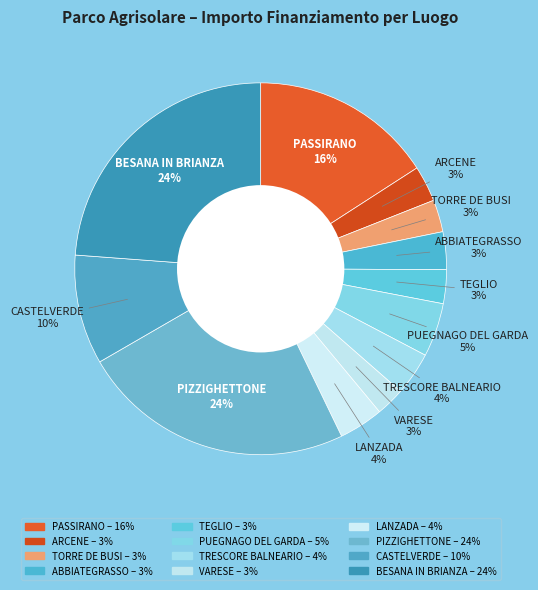

To the nearest percent, what is the average slice percentage?

8%